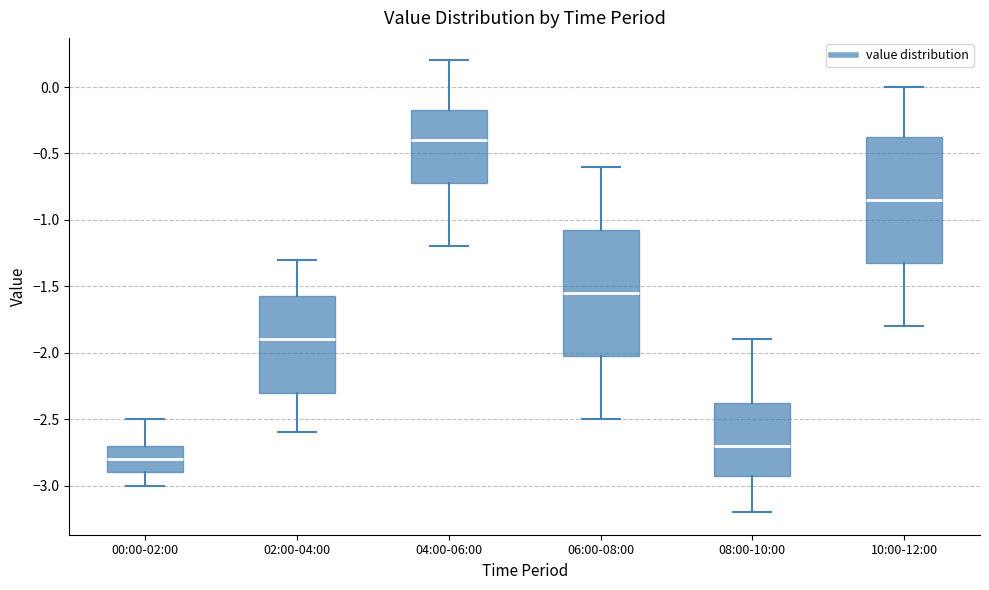

Reading left to right, read every box against the y-axis: the position of its median line, the range the box covers, and the ends of its whiskers. The values are not printed on the chart, so give them approximately, as read against the axis.

00:00-02:00: median -2.80, box -2.90 to -2.70, whiskers -3.00 to -2.50
02:00-04:00: median -1.90, box -2.30 to -1.55, whiskers -2.60 to -1.30
04:00-06:00: median -0.40, box -0.70 to -0.15, whiskers -1.20 to 0.20
06:00-08:00: median -1.55, box -2.00 to -1.05, whiskers -2.50 to -0.60
08:00-10:00: median -2.70, box -2.90 to -2.35, whiskers -3.20 to -1.90
10:00-12:00: median -0.85, box -1.30 to -0.35, whiskers -1.80 to 0.00